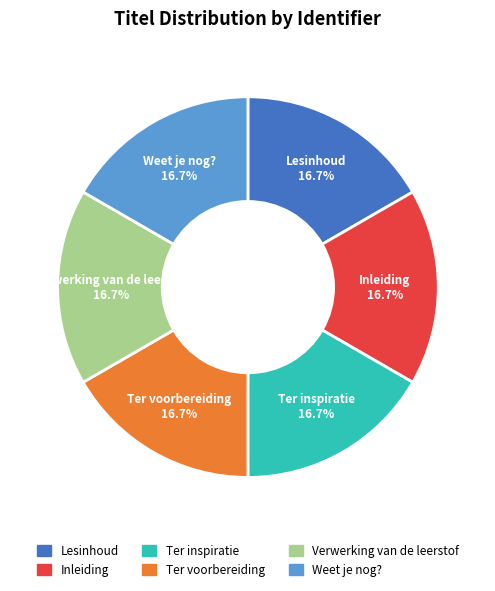

Is there any slice that represents more than half of the pie?

No